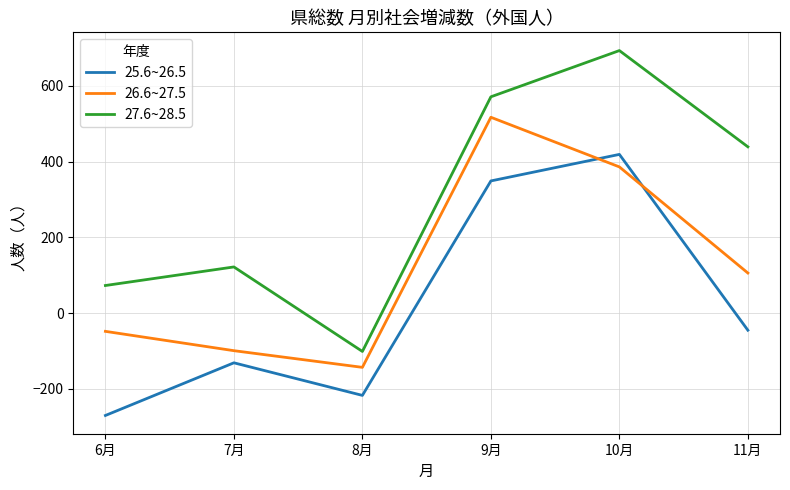

True or false: 26.6~27.5 and 27.6~28.5 cross at least once.

False